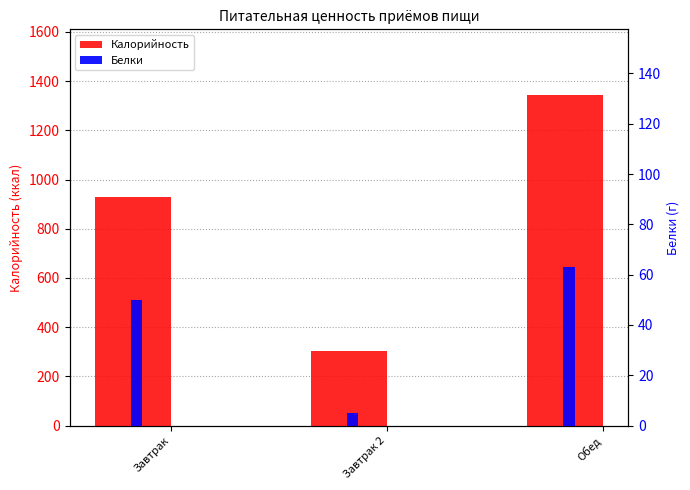

What is the maximum value shown in the chart?

1342